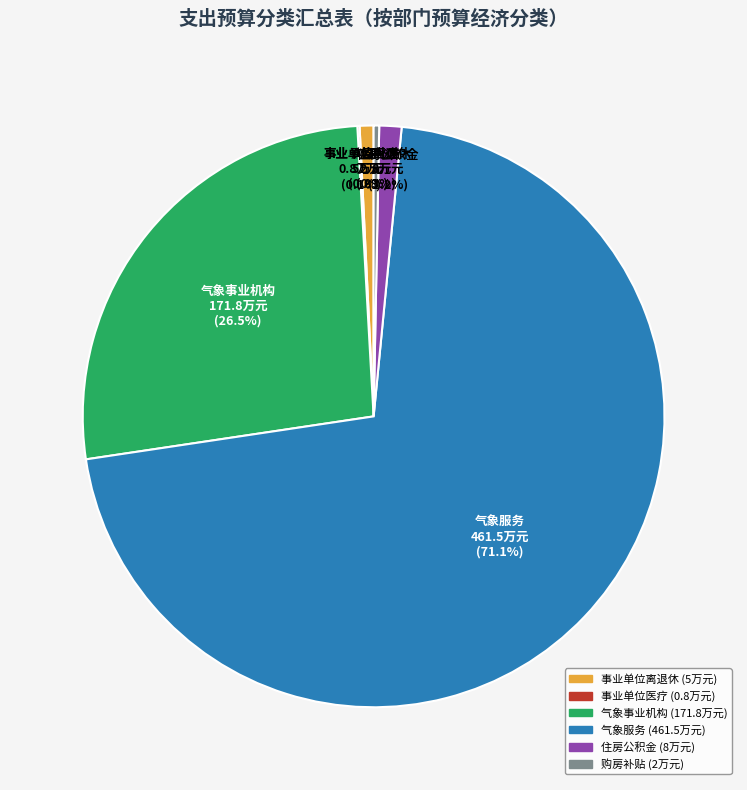

What percentage do 气象事业机构 and 住房公积金 together represent?

27.7%